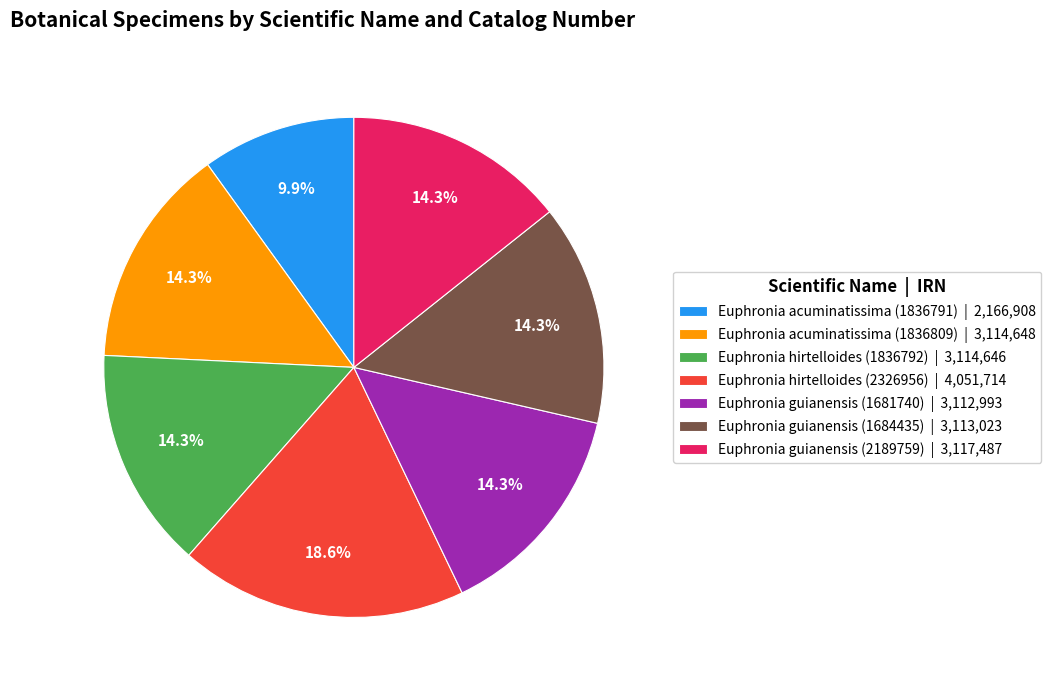

Is it true that Euphronia guianensis (2189759) is 14% of the pie?

True